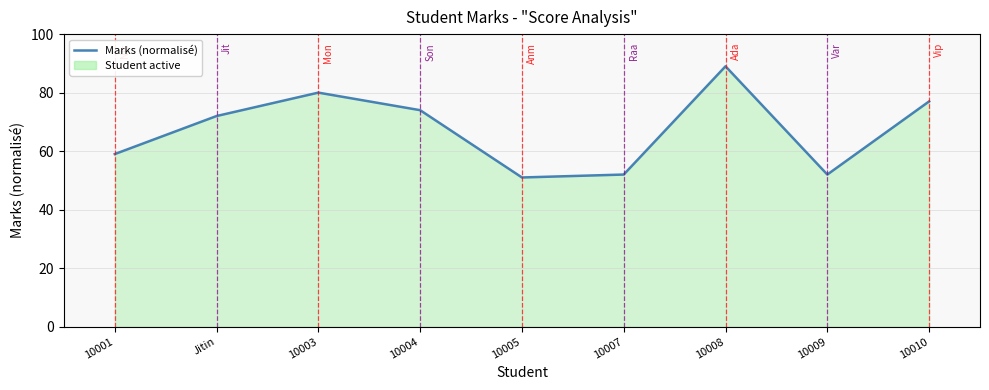

Which label corresponds to the largest value in the chart?

10008